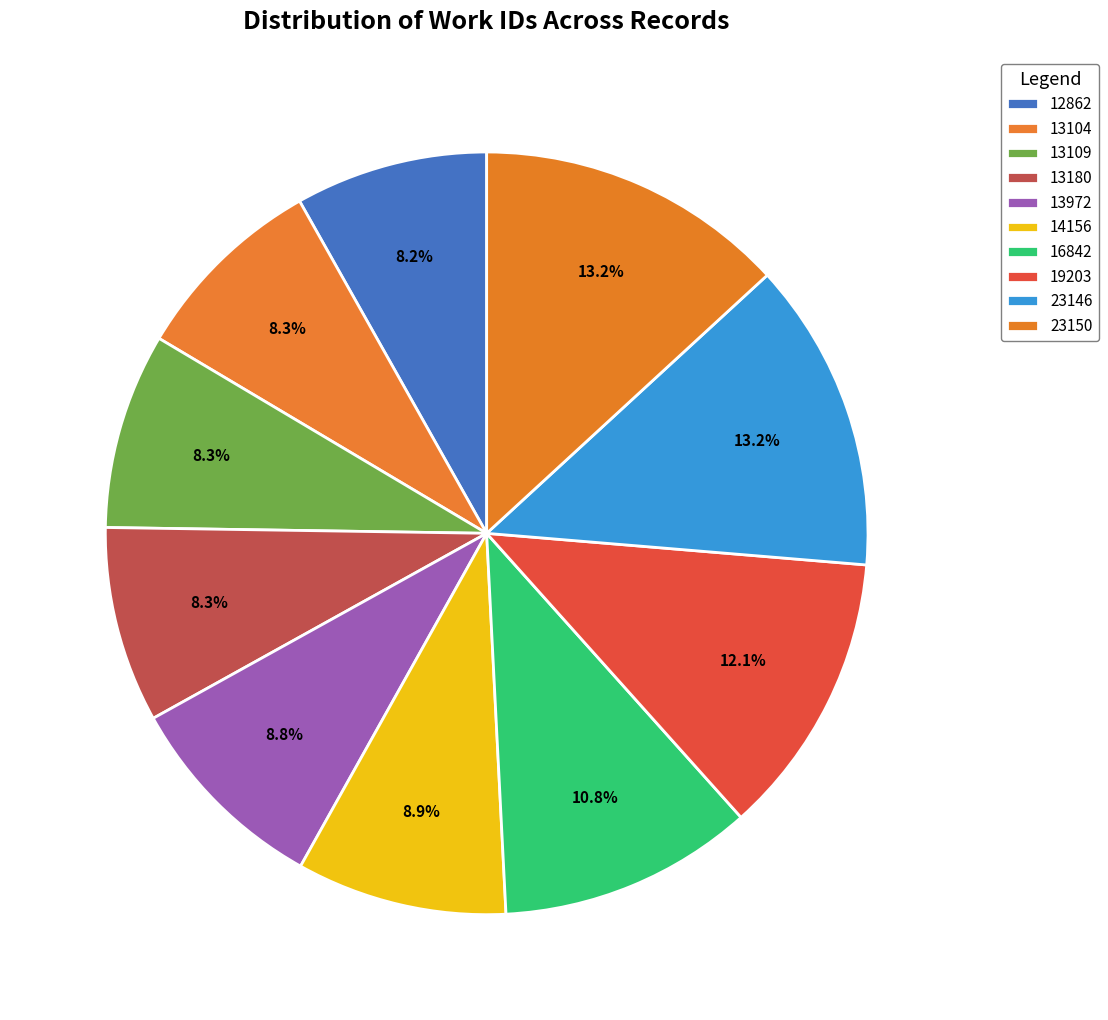

To the nearest percent, what is the difference between the 12862 and 19203 slice percentages?

4%